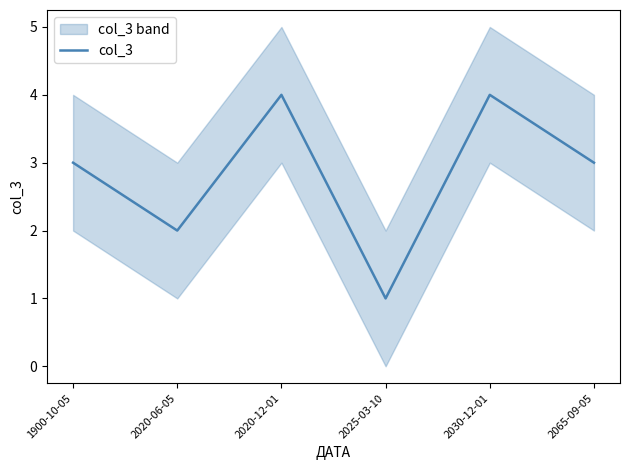

Reading left to right, extract all data points from this chart.

3	2	4	1	4	3